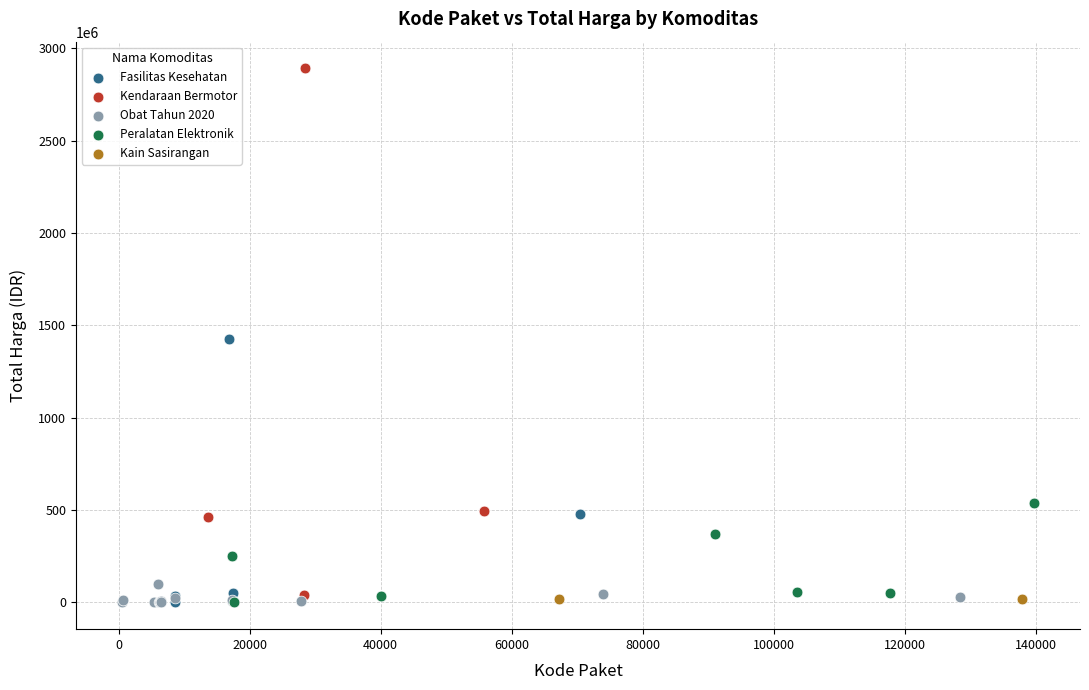

What are all the series names shown in the legend?

Fasilitas Kesehatan, Kendaraan Bermotor, Obat Tahun 2020, Peralatan Elektronik, Kain Sasirangan